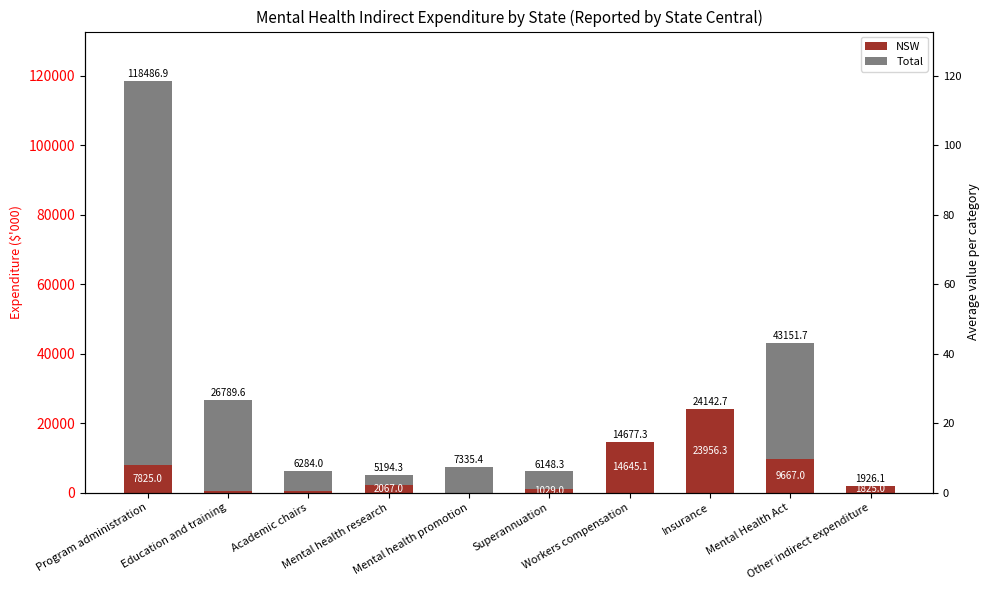

Are the bars horizontal?

No